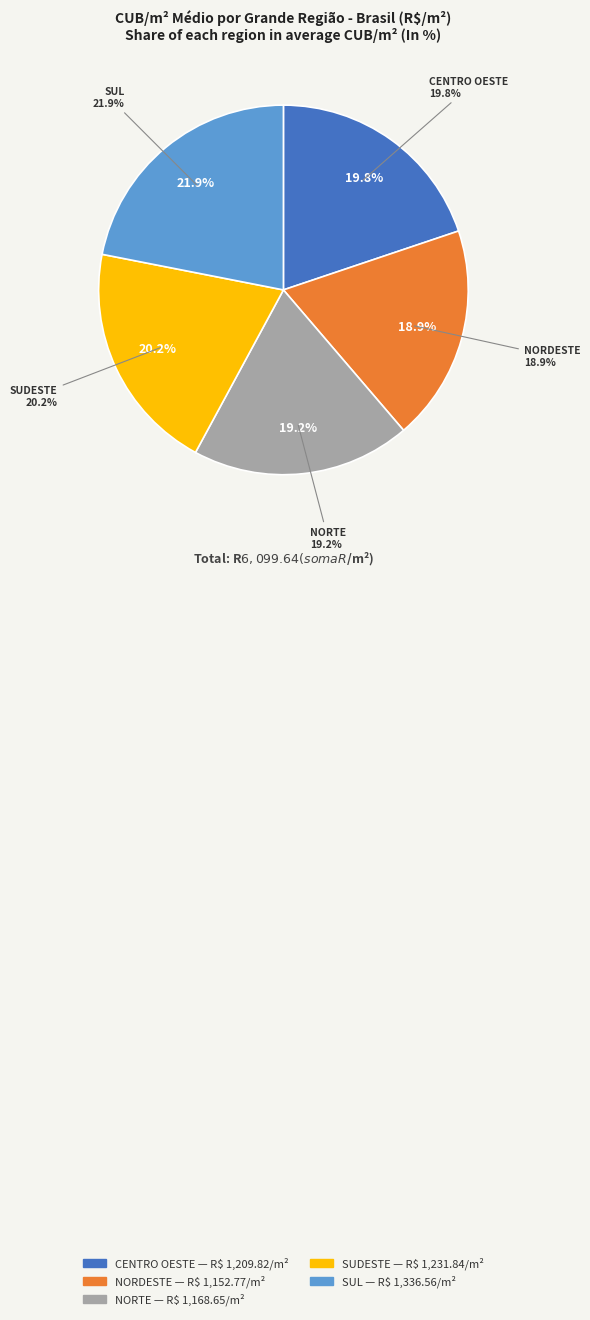

Is SUL the majority of the pie?

No